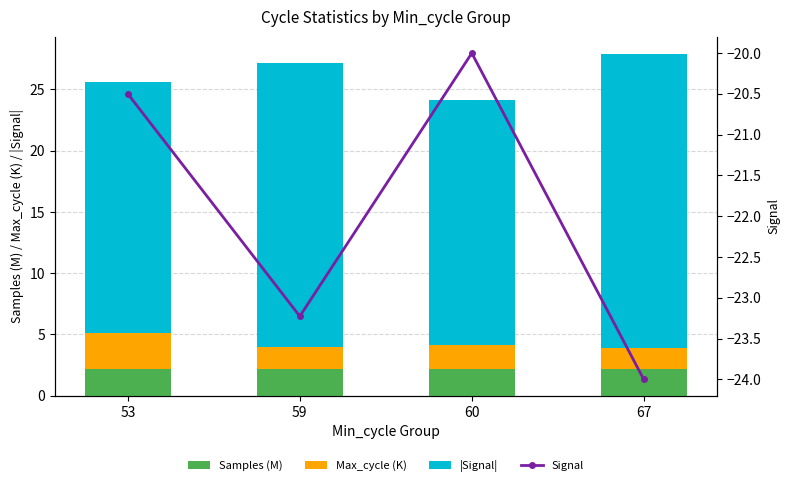

At which label is Max_cycle (K) closest to 2?

60